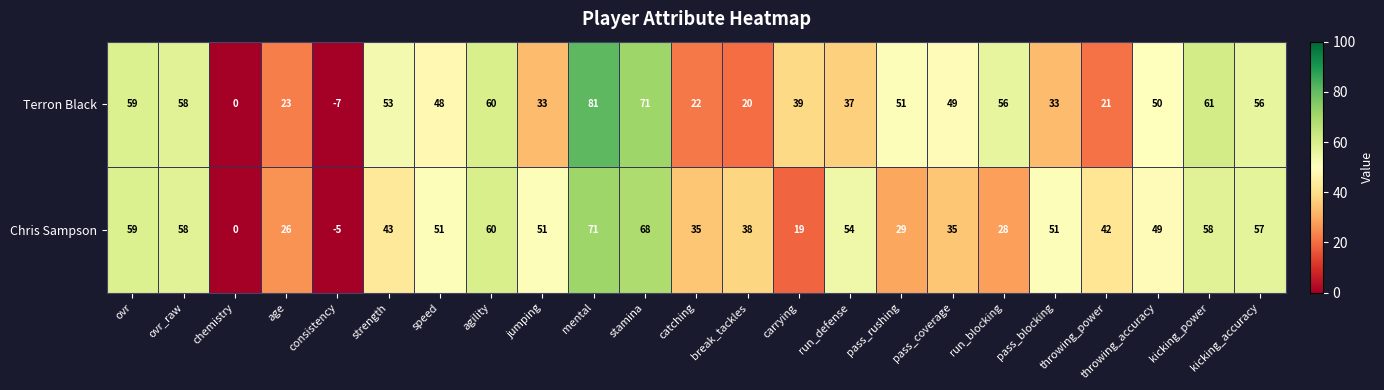

The value of Terron Black at run_defense is 37. True or false?

True